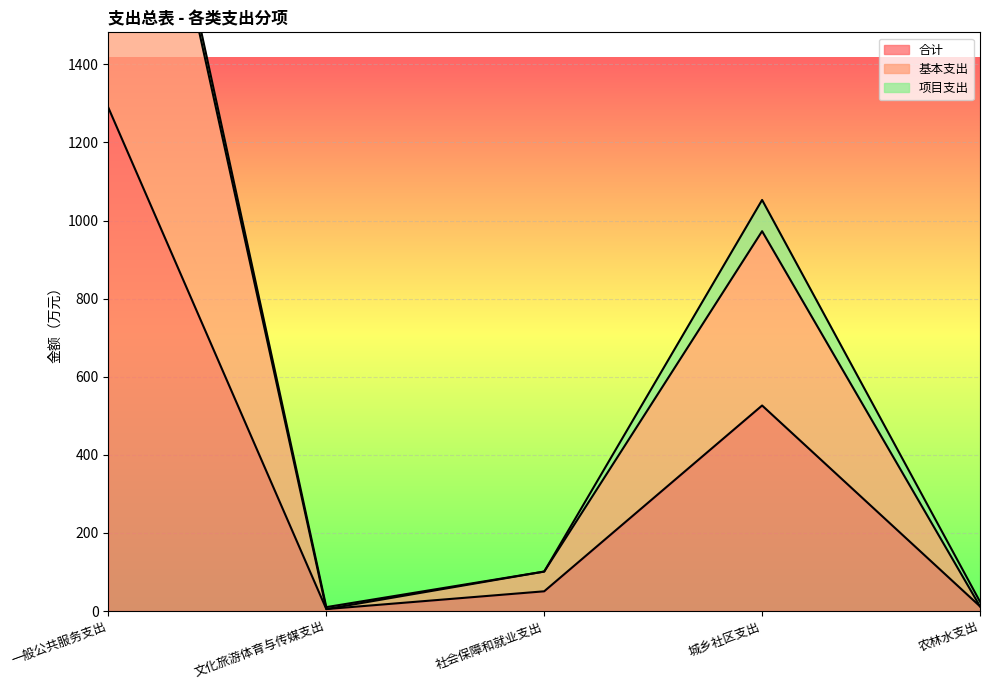

At which label is 合计 closest to 646?

城乡社区支出